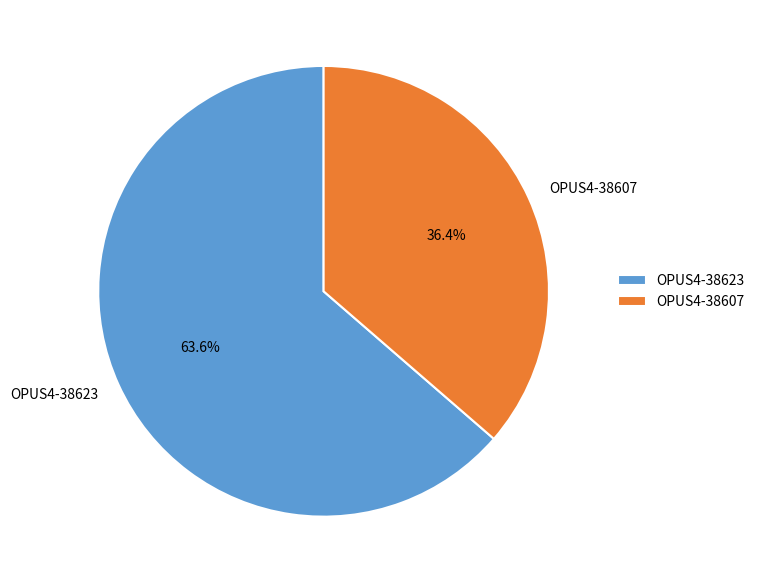

To the nearest percent, what percentage of the pie is OPUS4-38623?

64%